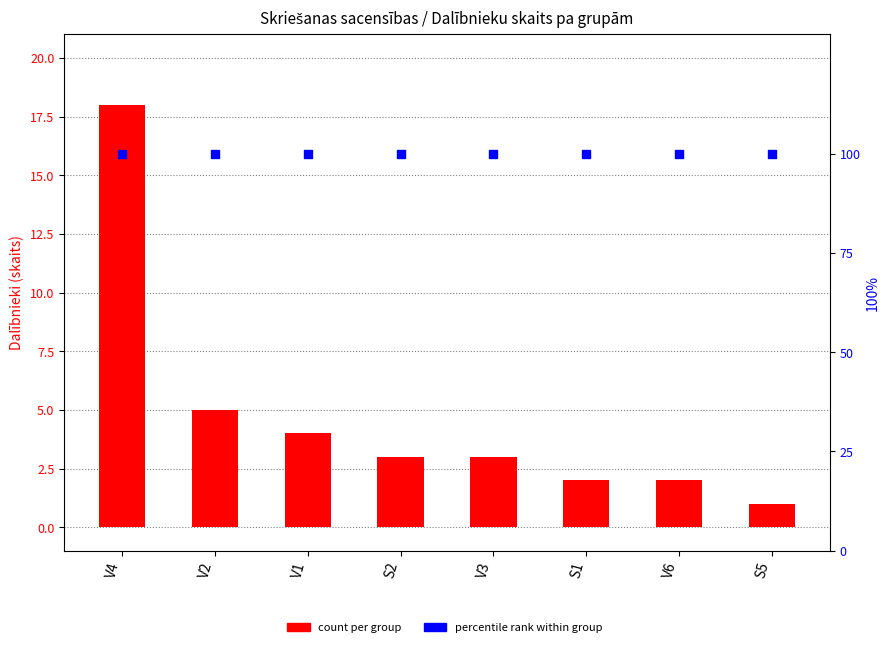

At how many categories does at least one series exceed 43?

8